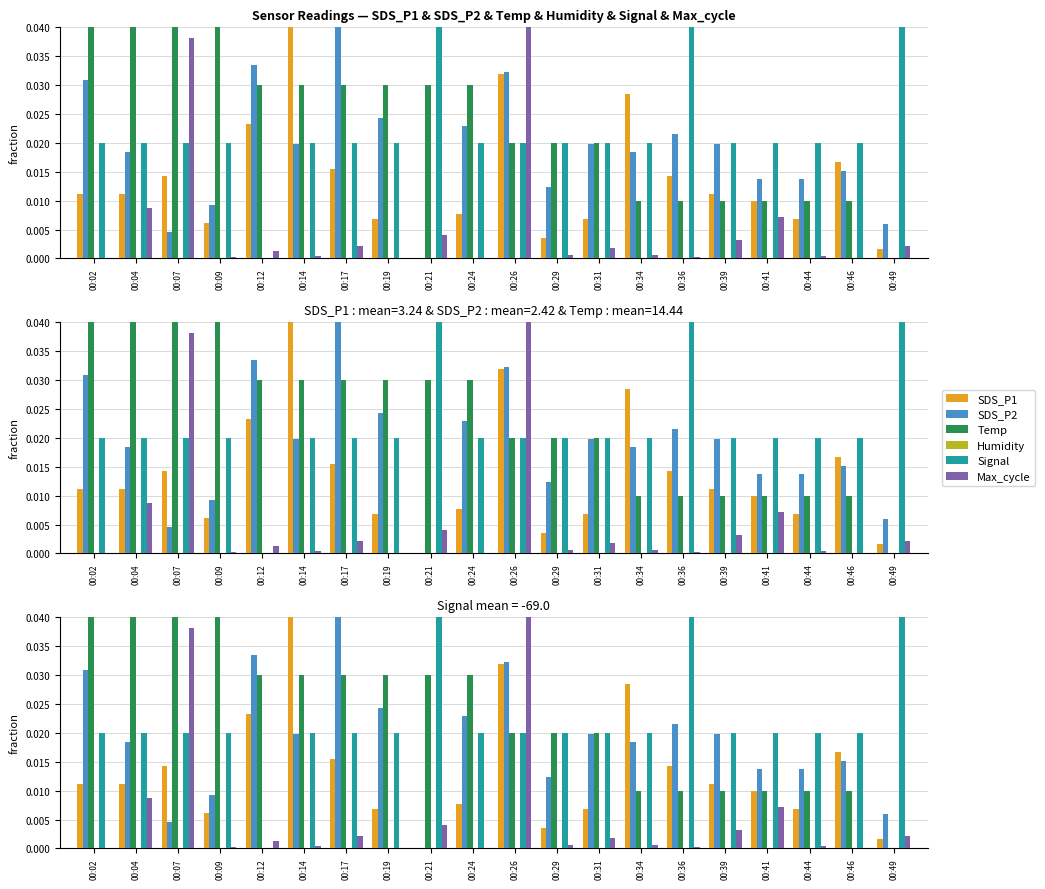

Is it true that SDS_P1 equals 0.0 at 00:31?

False